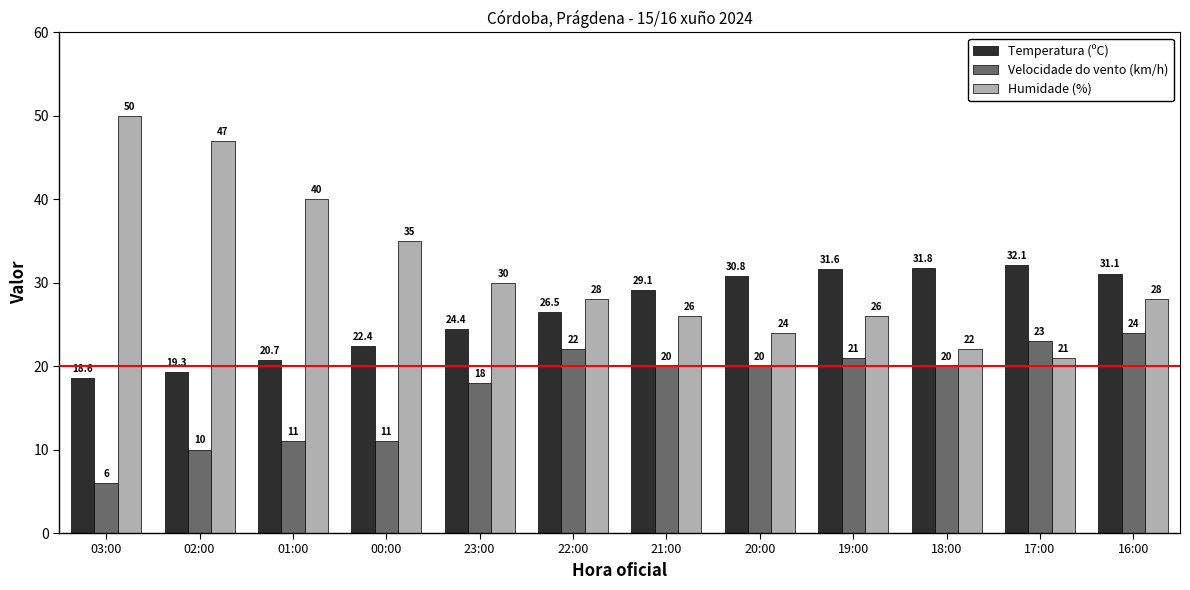

Reading right to left, extract all data points from this chart.

Temperatura (ºC): 16:00=31.1	17:00=32.1	18:00=31.8	19:00=31.6	20:00=30.8	21:00=29.1	22:00=26.5	23:00=24.4	00:00=22.4	01:00=20.7	02:00=19.3	03:00=18.6
Velocidade do vento (km/h): 16:00=24.0	17:00=23.0	18:00=20.0	19:00=21.0	20:00=20.0	21:00=20.0	22:00=22.0	23:00=18.0	00:00=11.0	01:00=11.0	02:00=10.0	03:00=6.0
Humidade (%): 16:00=28.0	17:00=21.0	18:00=22.0	19:00=26.0	20:00=24.0	21:00=26.0	22:00=28.0	23:00=30.0	00:00=35.0	01:00=40.0	02:00=47.0	03:00=50.0